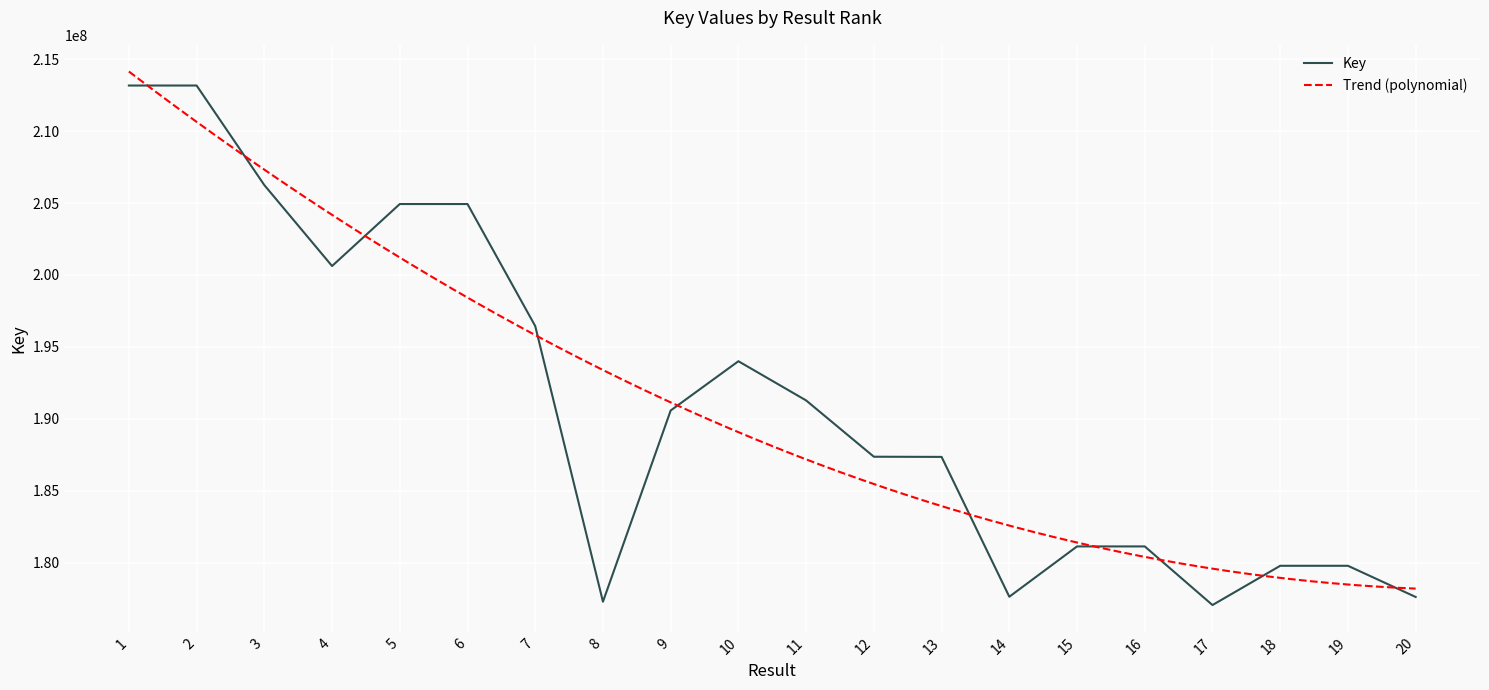

How many interior local valleys (lower than both neighbors) does the data have?

4